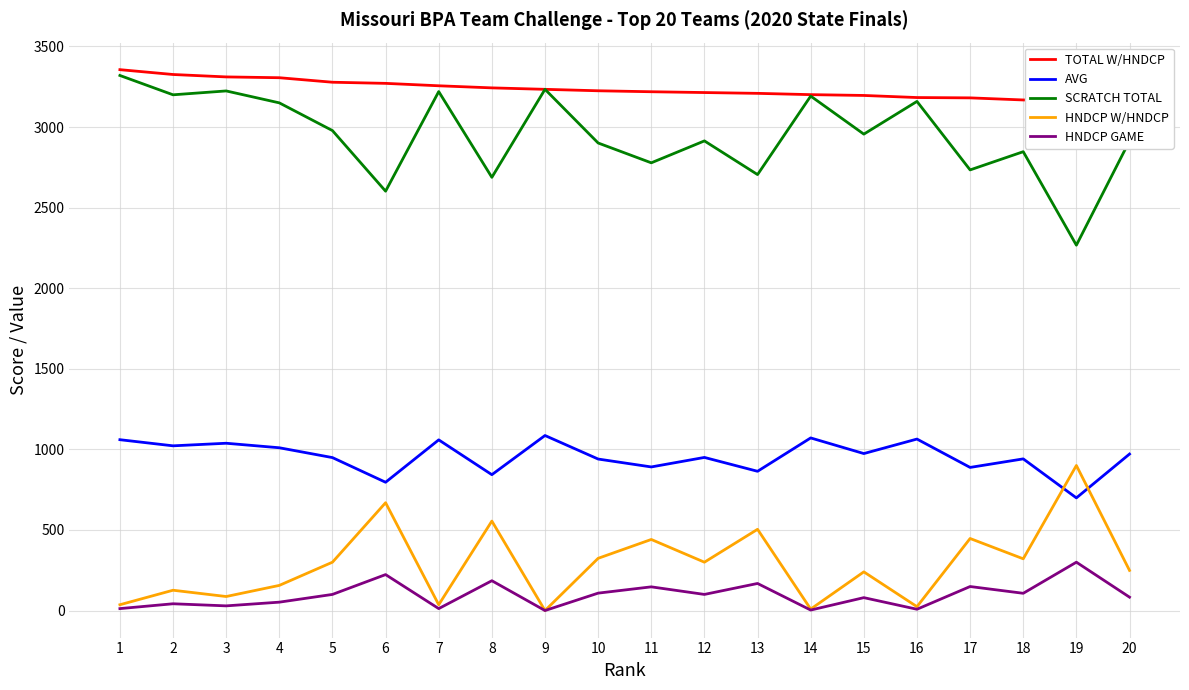

What is the value of the HNDCP W/HNDCP point at the 18th from the left?

321